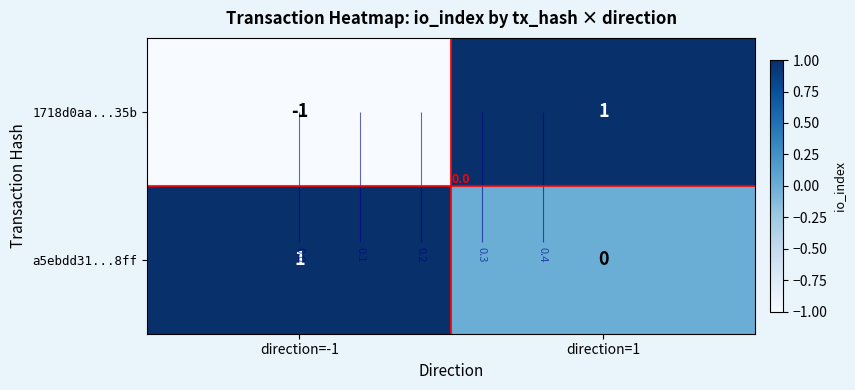

Which category has the lowest value across all series?

direction=-1